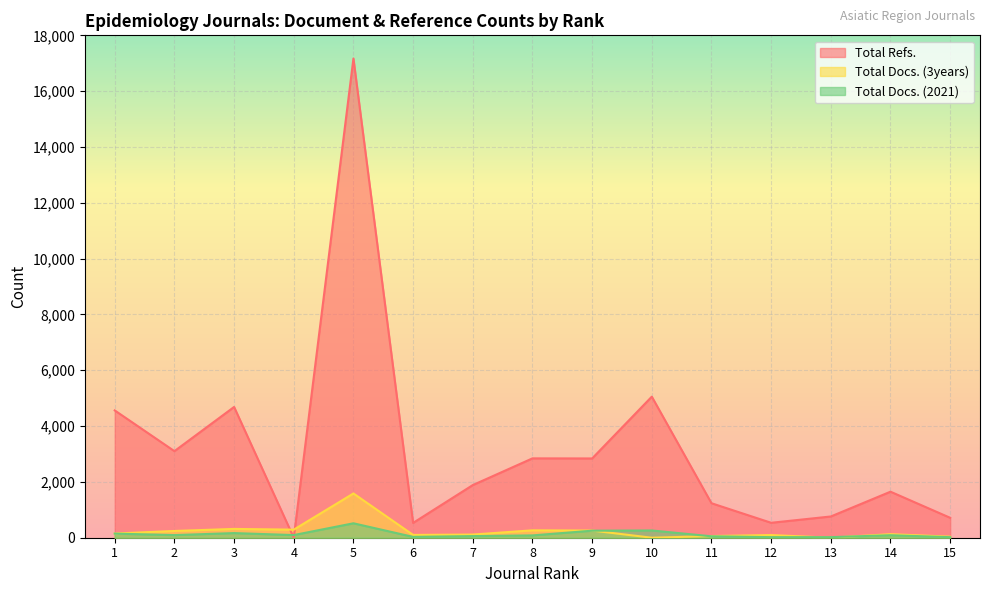

At which category does Total Docs. (2021) reach its first local valley?

2